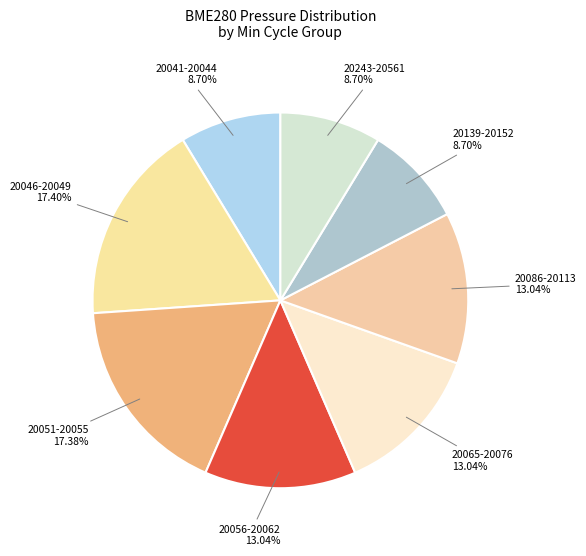

How many segments does this pie chart have?

8